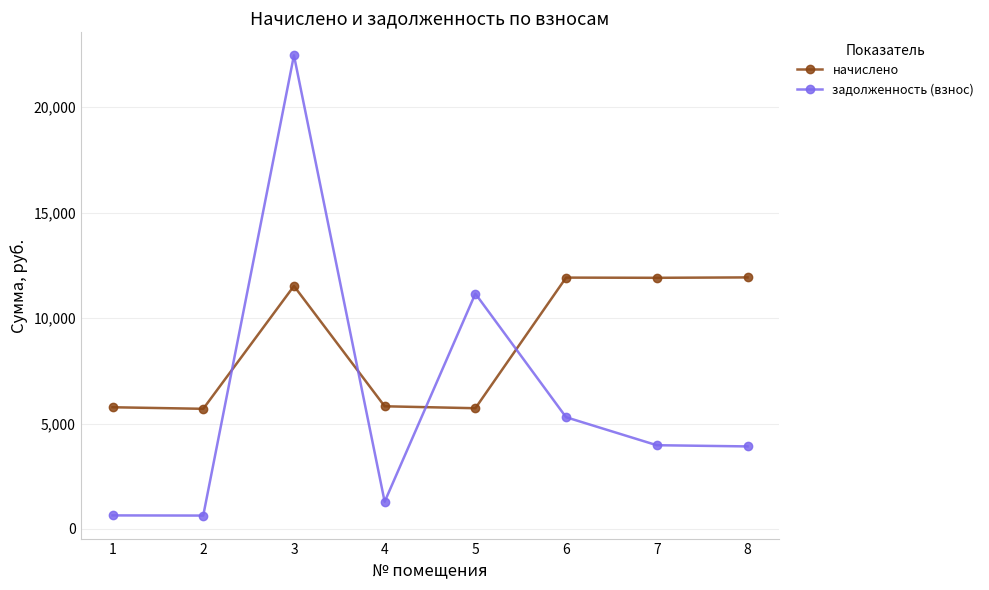

What is the average value of the задолженность (взнос) series?

6171.3